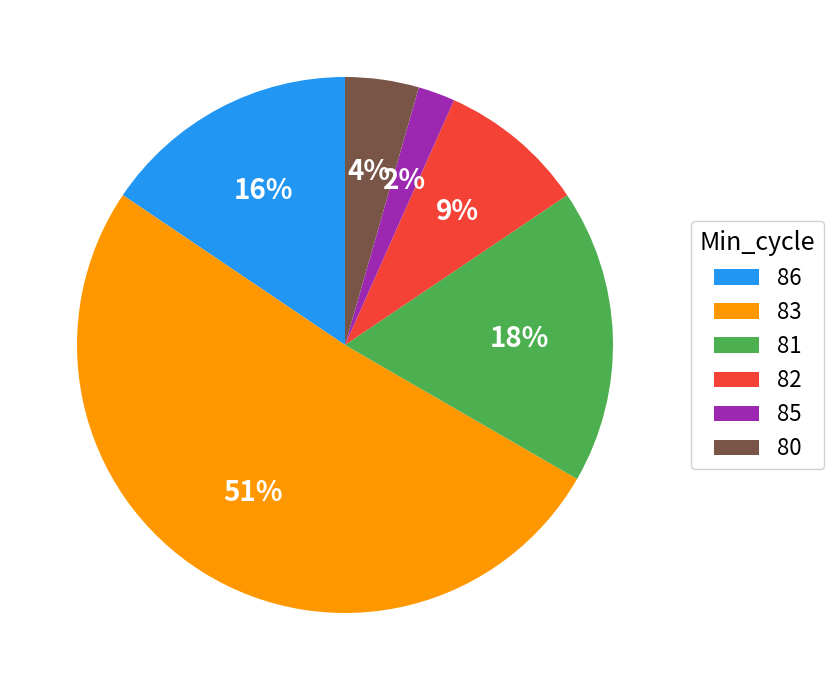

To the nearest percent, what is the average slice percentage?

17%